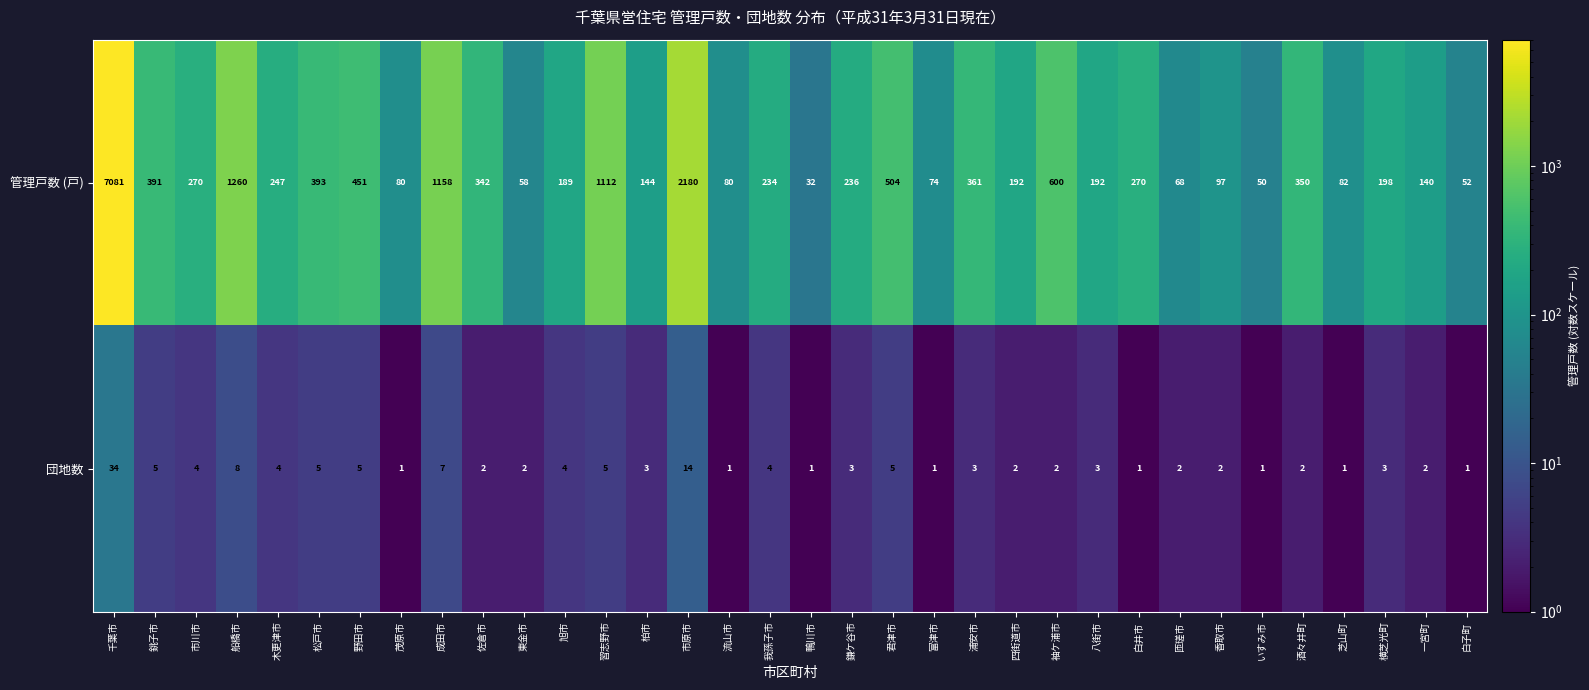

What is the spread (max minus min) of values at 白子町?

51